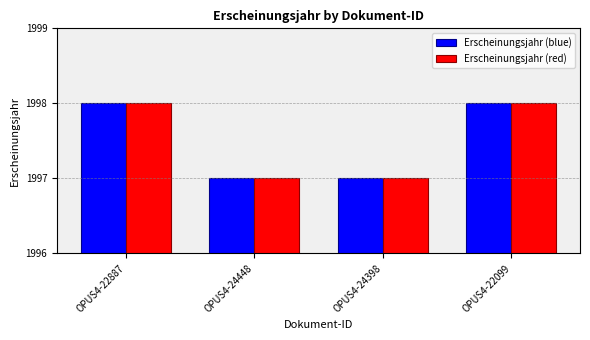

What is the average value of the Erscheinungsjahr (red) series?

1998